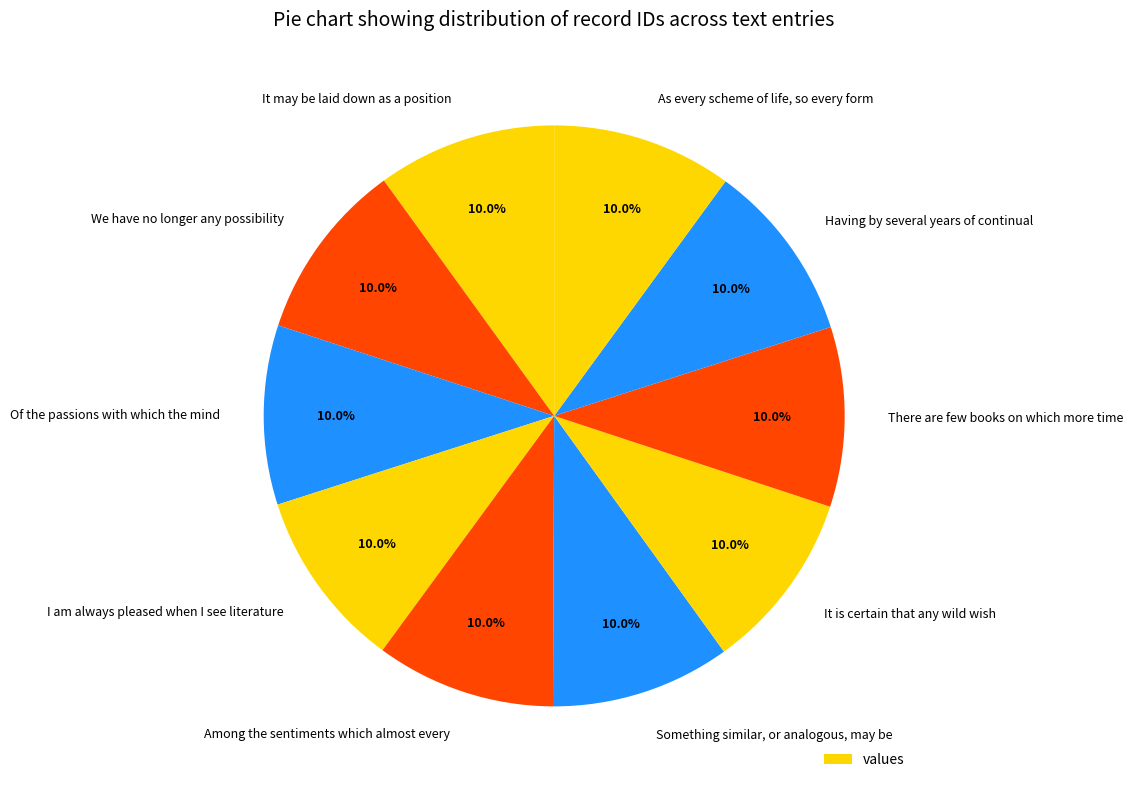

Does any single category account for the majority?

No